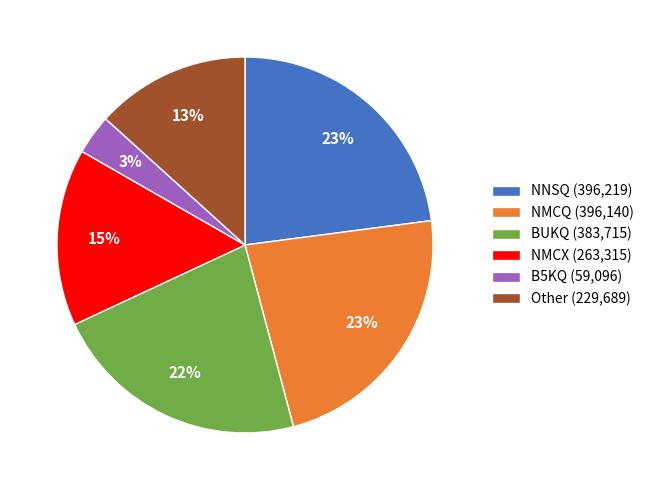

Is there a majority slice in this chart?

No